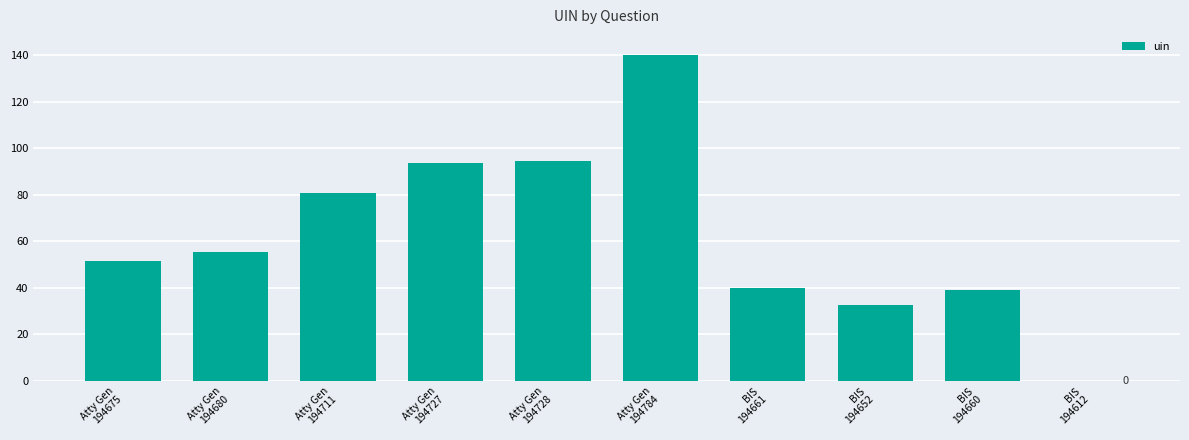

True or false: the data shows 59.3 at BIS
194660.

False